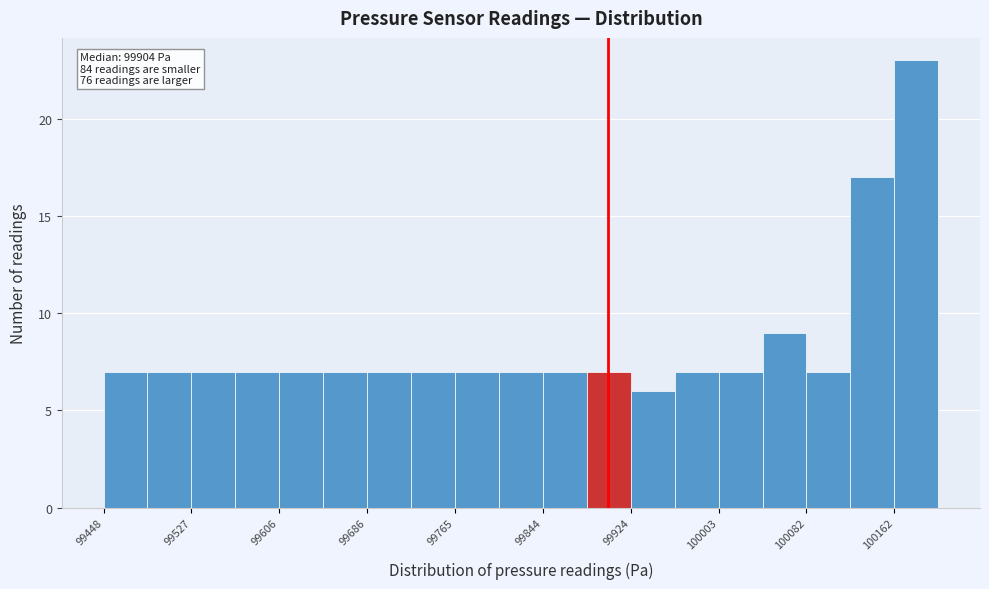

Read against the x-axis, roughly where is the centre of the tallest bar?

100180